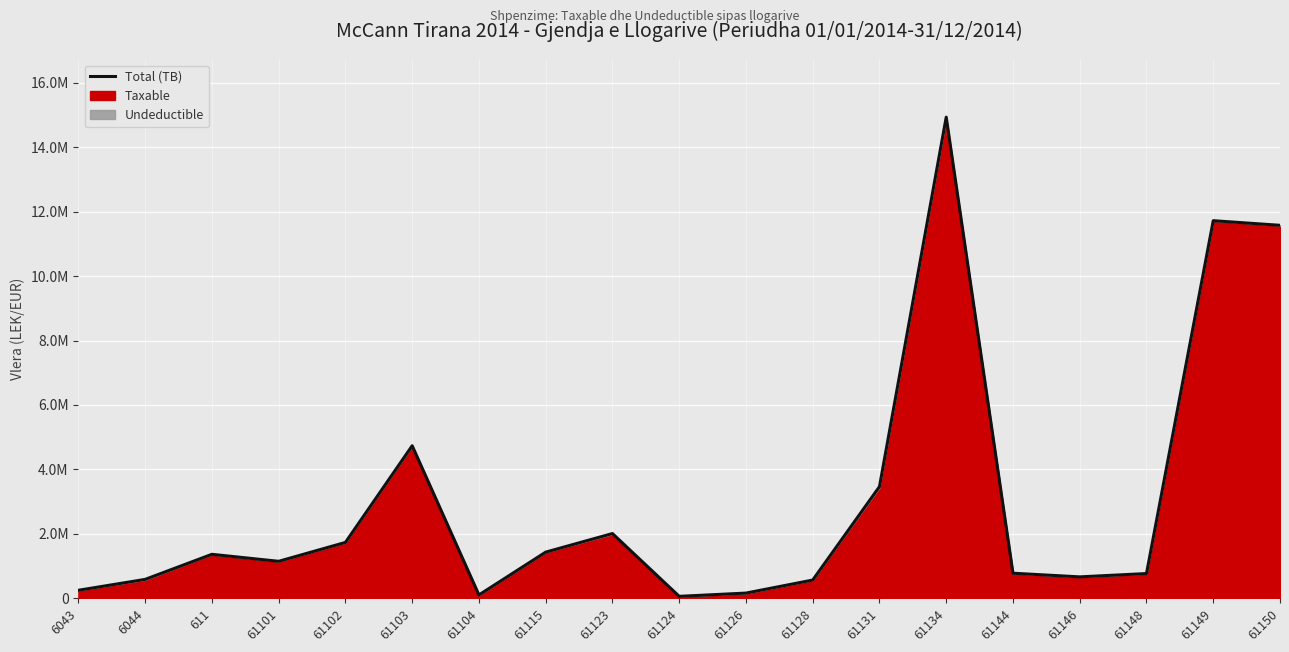

What is the label of the 9th point from the left?

61123